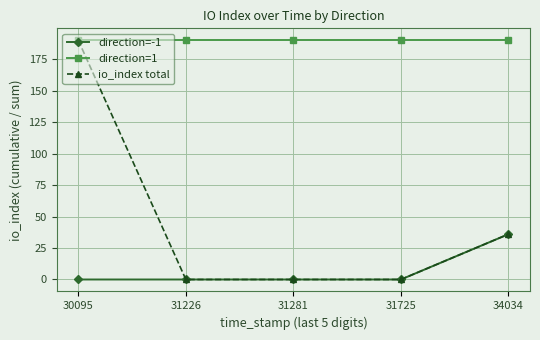

Reading left to right, list all the values displayed in this chart.

direction=-1: 0	0	0	0	36
direction=1: 190	190	190	190	190
io_index total: 190	0	0	0	36